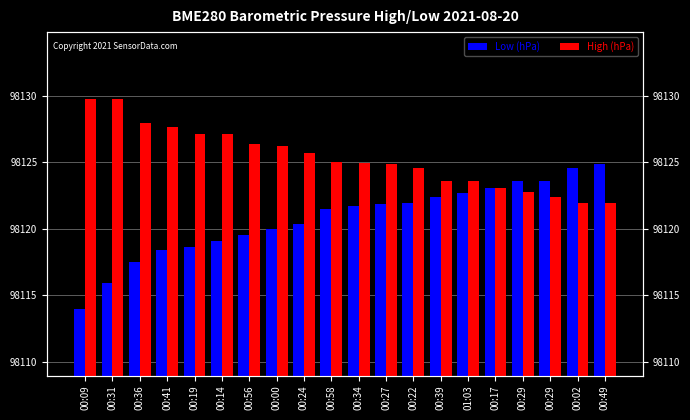

Reading left to right, extract all data points from this chart.

Low (hPa): 00:09=98113.9	00:31=98115.9	00:36=98117.5	00:41=98118.4	00:19=98118.6	00:14=98119.1	00:56=98119.5	00:00=98120.0	00:24=98120.3	00:58=98121.4	00:34=98121.7	00:27=98121.8	00:22=98121.9	00:39=98122.4	01:03=98122.7	00:17=98123.1	00:29=98123.5	00:29=98123.6	00:02=98124.6	00:49=98124.9
High (hPa): 00:09=98129.8	00:31=98129.8	00:36=98128.0	00:41=98127.6	00:19=98127.1	00:14=98127.1	00:56=98126.3	00:00=98126.2	00:24=98125.7	00:58=98125.0	00:34=98124.9	00:27=98124.9	00:22=98124.6	00:39=98123.6	01:03=98123.5	00:17=98123.1	00:29=98122.7	00:29=98122.4	00:02=98121.9	00:49=98121.9